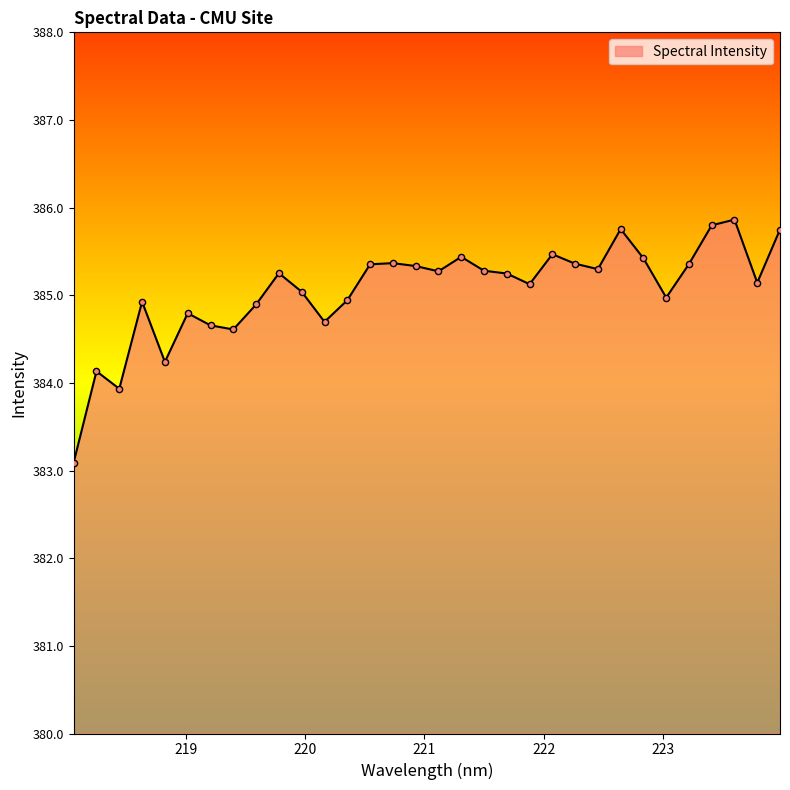

What is the minimum value shown in the chart?

383.1